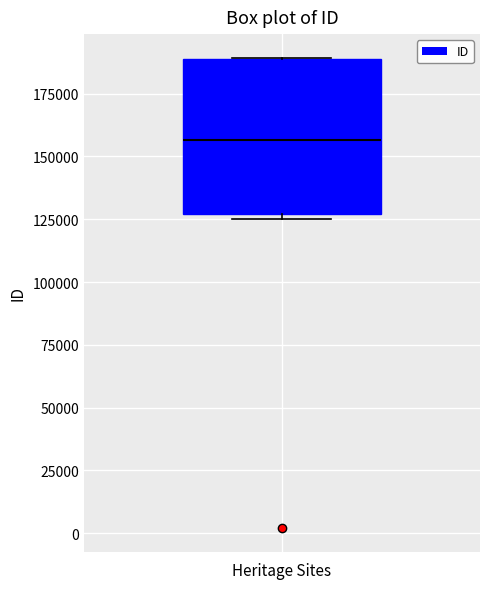

Where is the upper edge of the box on the y-axis? The values are not printed on the chart, so give them approximately, as read against the axis.

190000